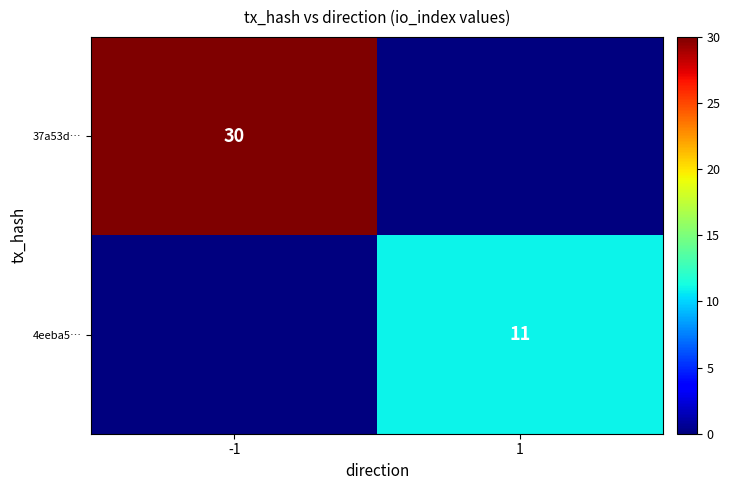

Is it true that 37a53d… equals 20 at -1?

False